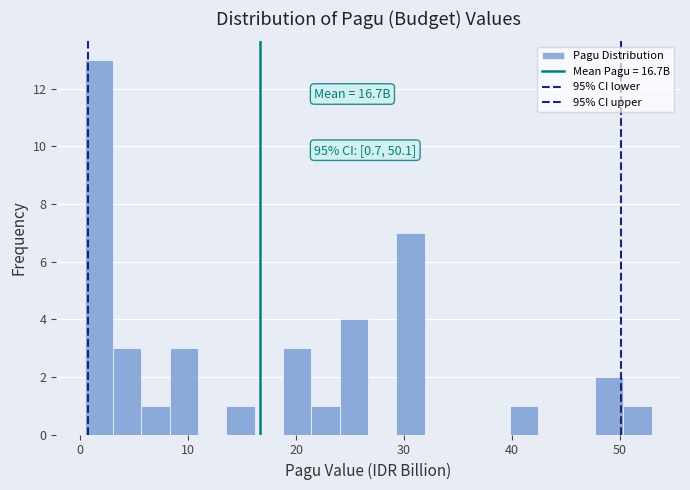

Around what value on the x-axis is the tallest bar? Give the approximate position of its centre, as read against the axis.

2